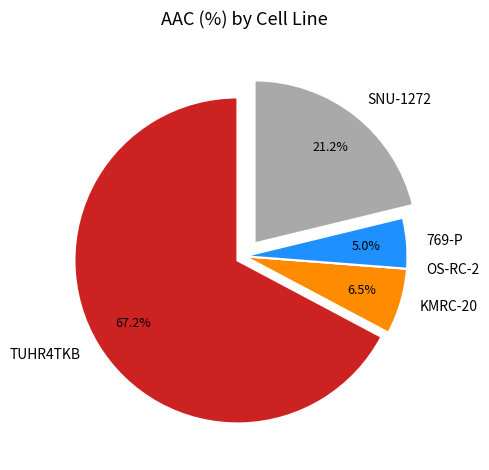

Which has a higher value, KMRC-20 or TUHR4TKB?

TUHR4TKB